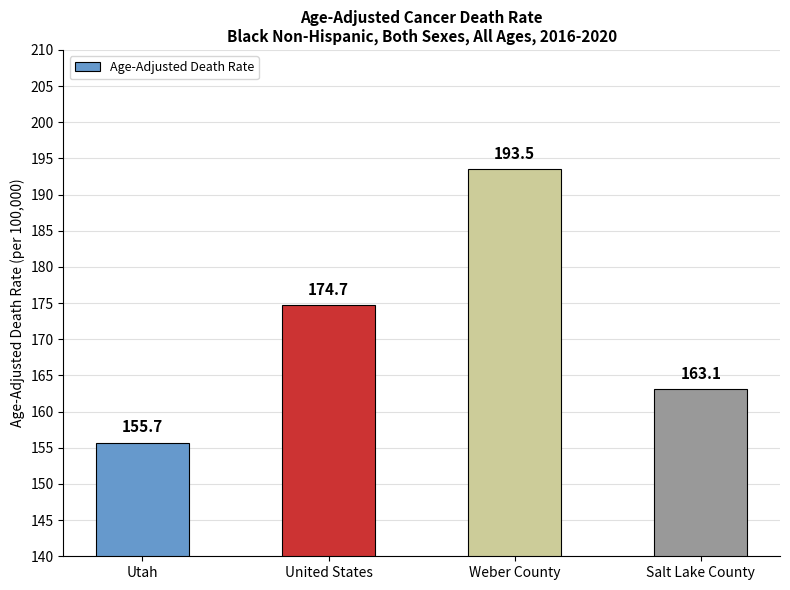

Reading left to right, list all the values displayed in this chart.

Utah=155.7	United States=174.7	Weber County=193.5	Salt Lake County=163.1